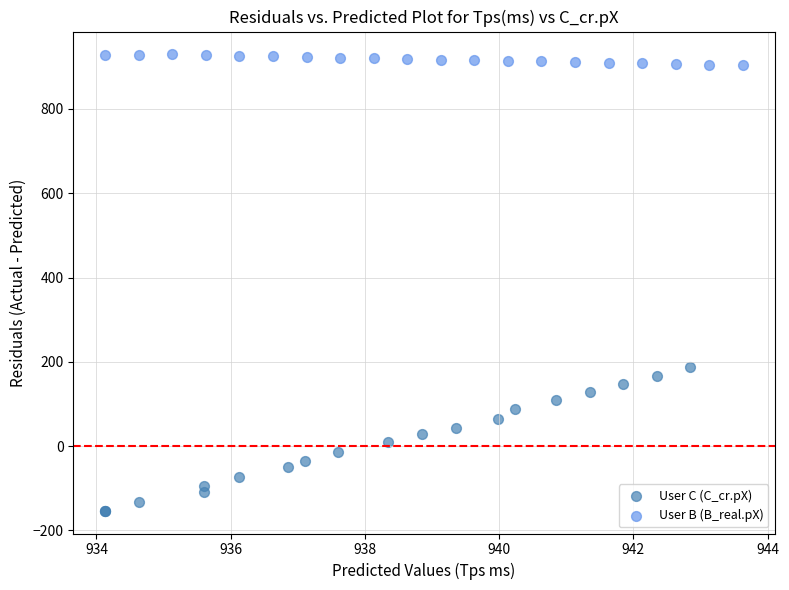

Which series contains the lowest Y value?

User C (C_cr.pX)